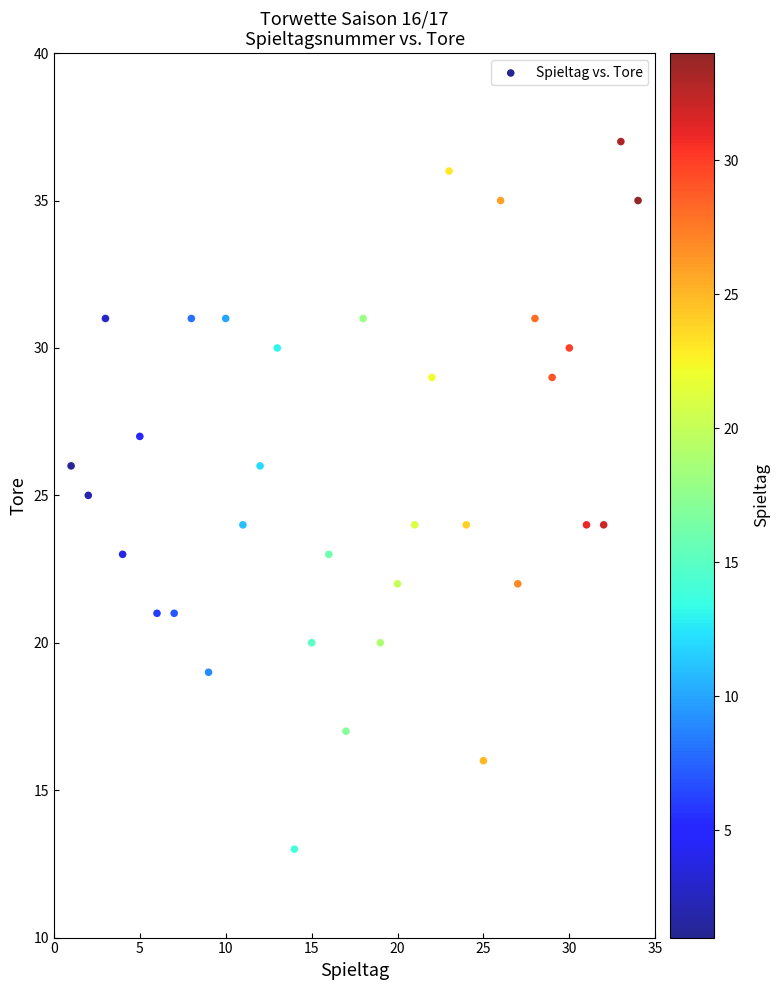

What is the range of Y values (max minus min)?

24